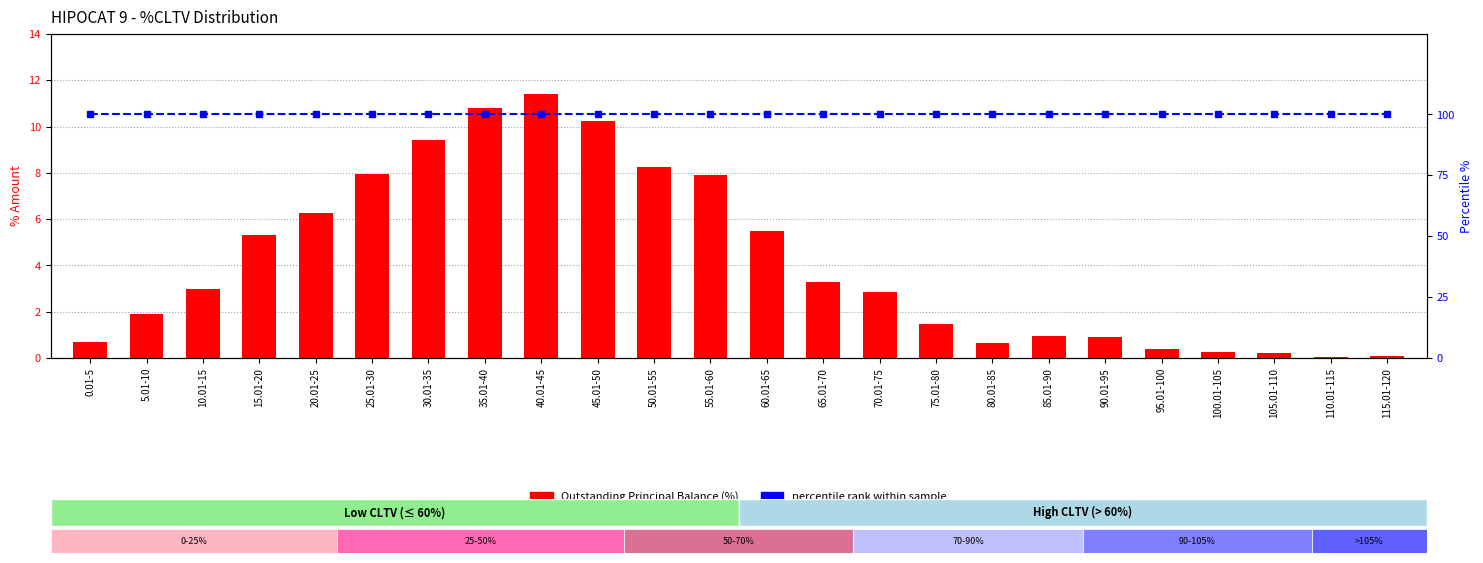

At which category is the sum across all series the highest?

40.01-45